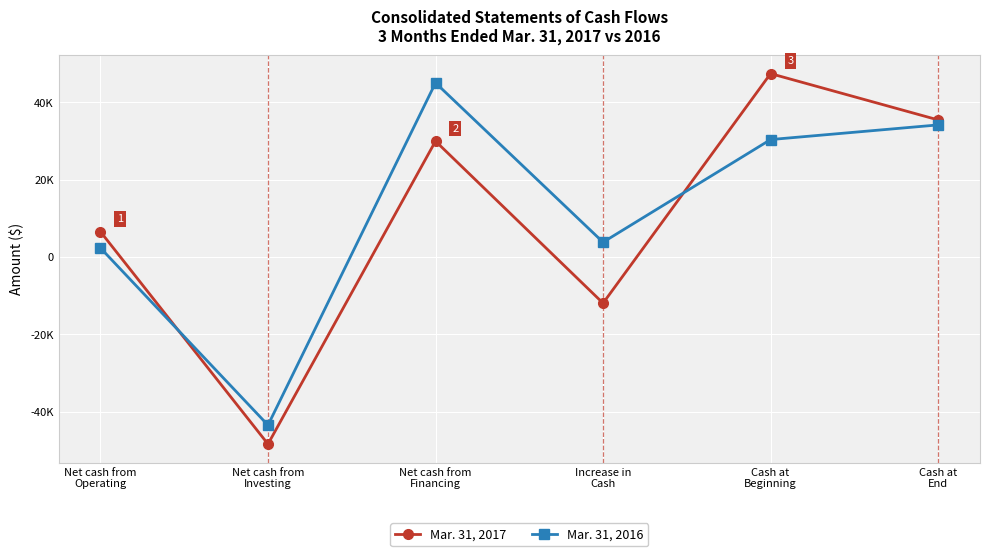

After their last crossing, which series has the higher values: Mar. 31, 2017 or Mar. 31, 2016?

Mar. 31, 2017